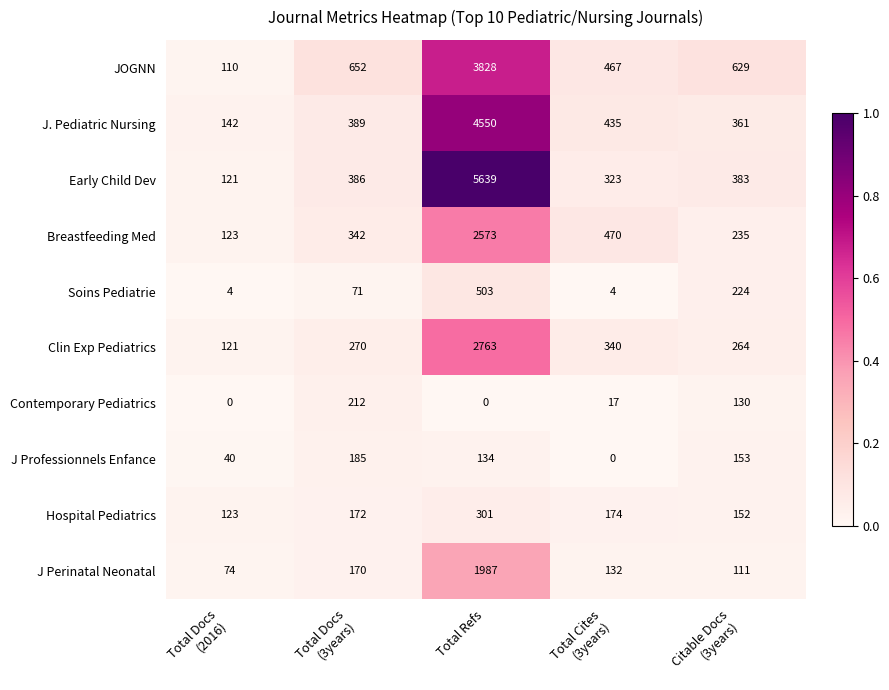

What is the average value of the Soins Pediatrie series?

161